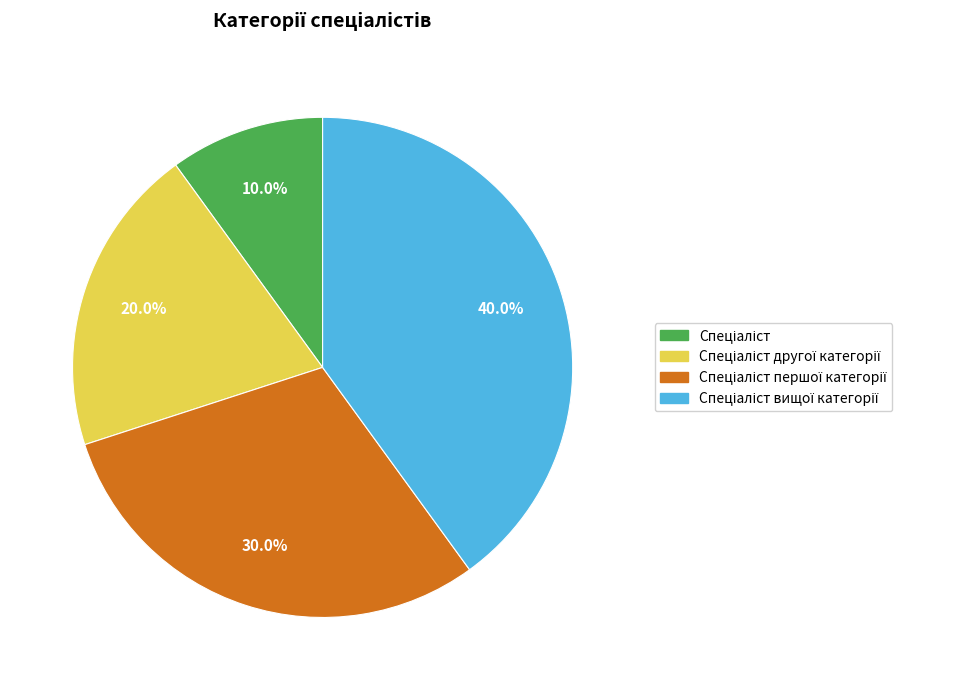

Does any single category account for the majority?

No